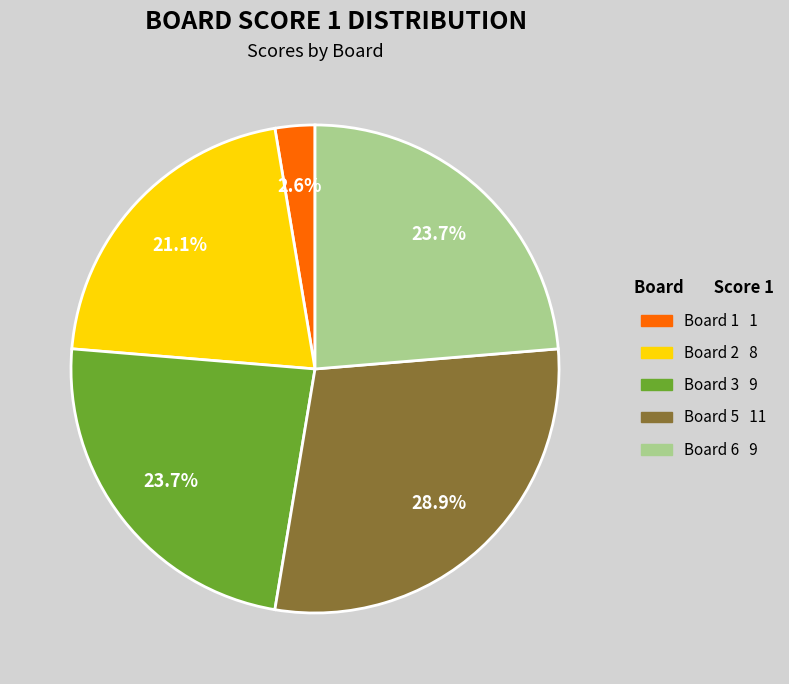

How much of the chart is everything except Board 3 9?

76.3%